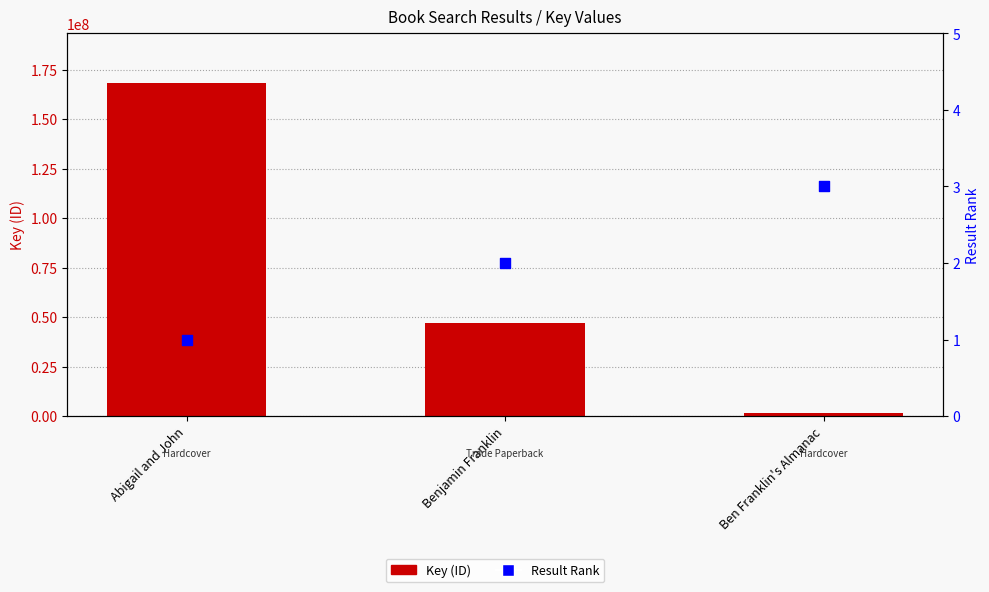

Is the value of Key (ID) at Benjamin Franklin greater than the value of Result Rank at Ben Franklin's Almanac?

Yes